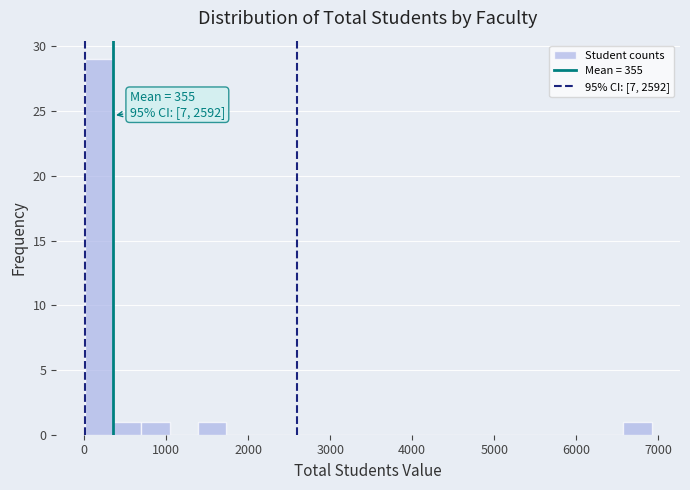

Around what value on the x-axis is the tallest bar? Give the approximate position of its centre, as read against the axis.

200